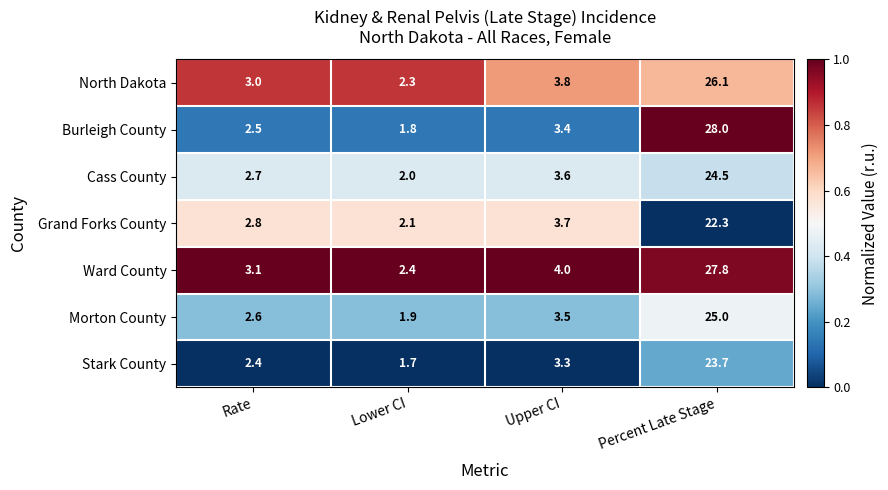

True or false: Burleigh County has a value of 1.1 at Rate.

False